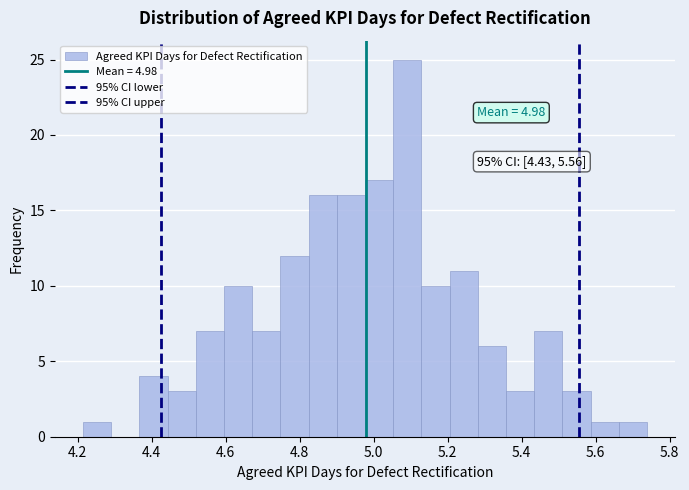

Around what value on the x-axis is the tallest bar? Give the approximate position of its centre, as read against the axis.

5.10